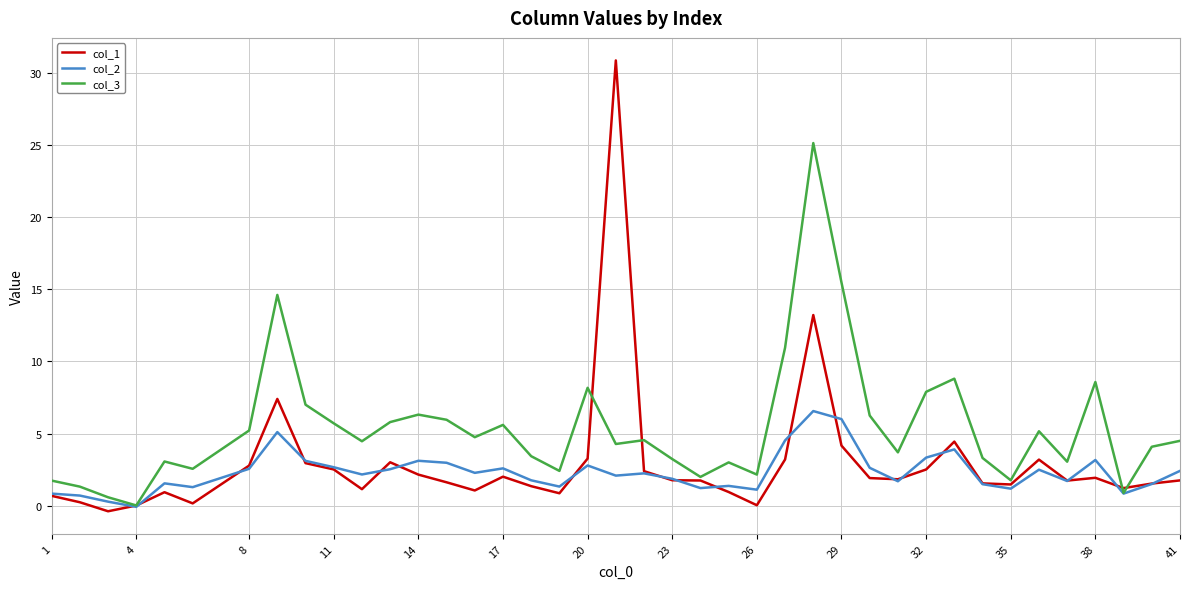

Which series has the widest spread of values?

col_1